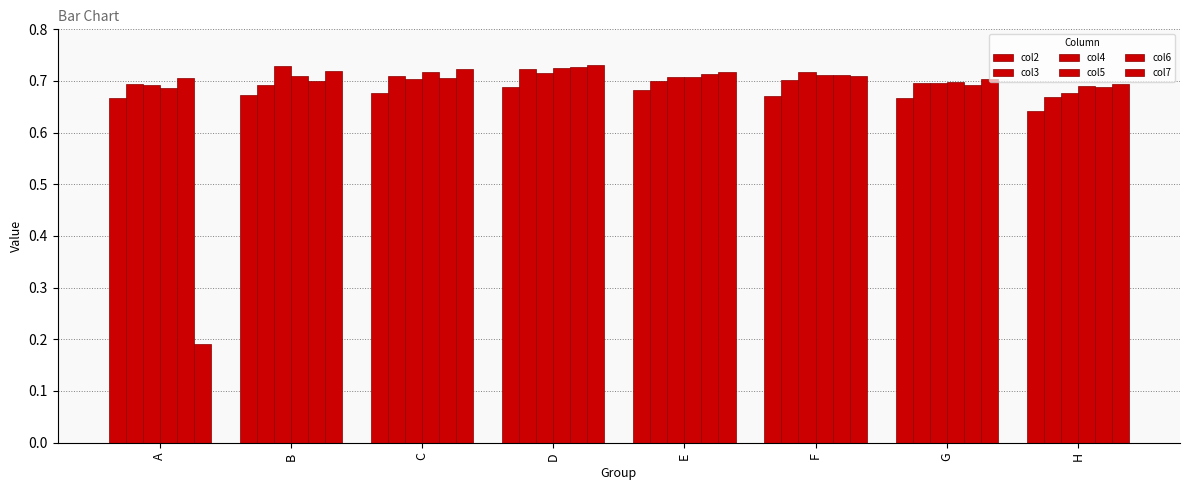

How many categories are shown in the chart?

8